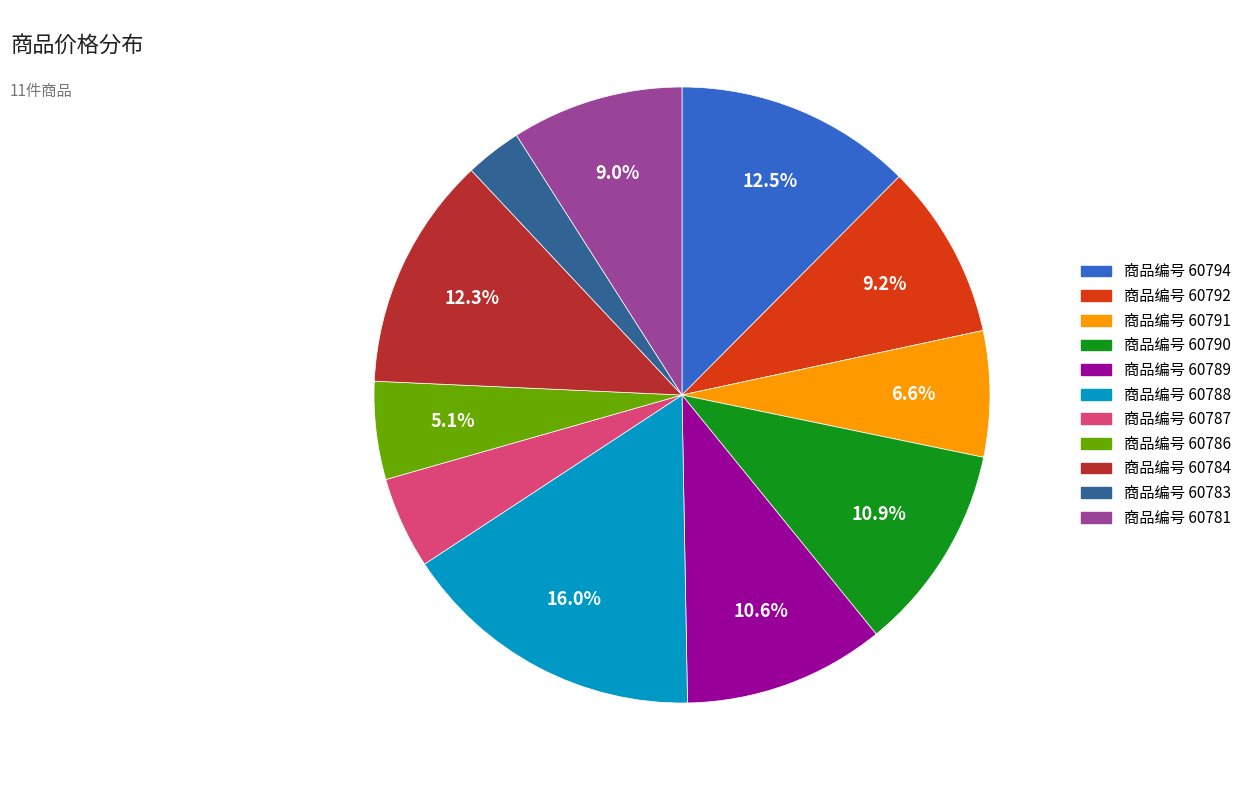

Is there a majority slice in this chart?

No